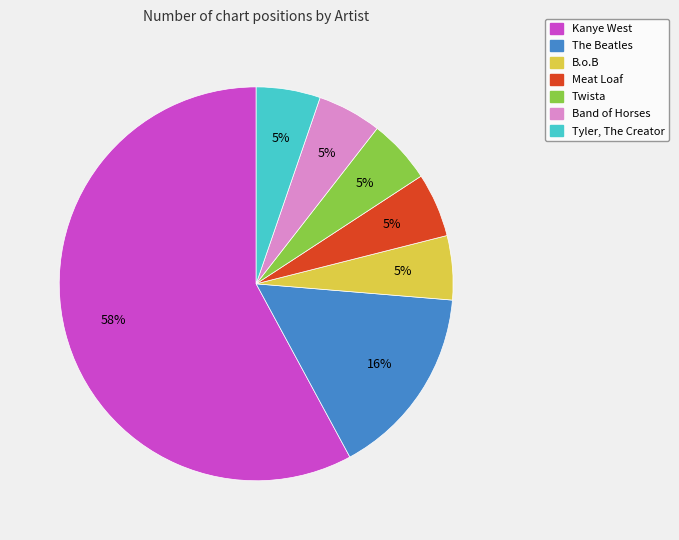

How many slices are in this pie chart?

7